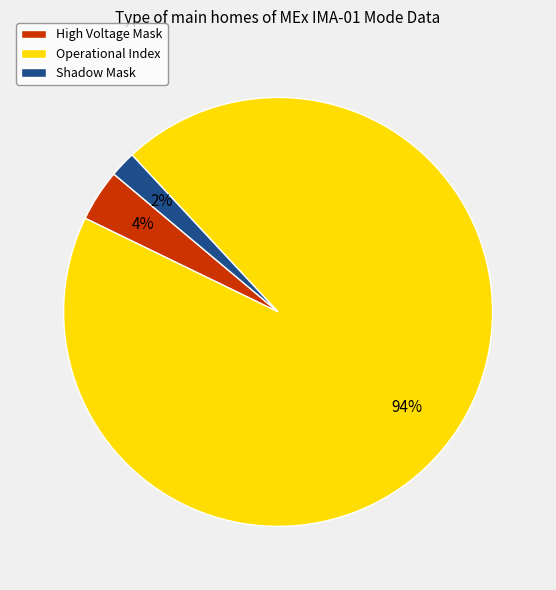

How many segments does this pie chart have?

3